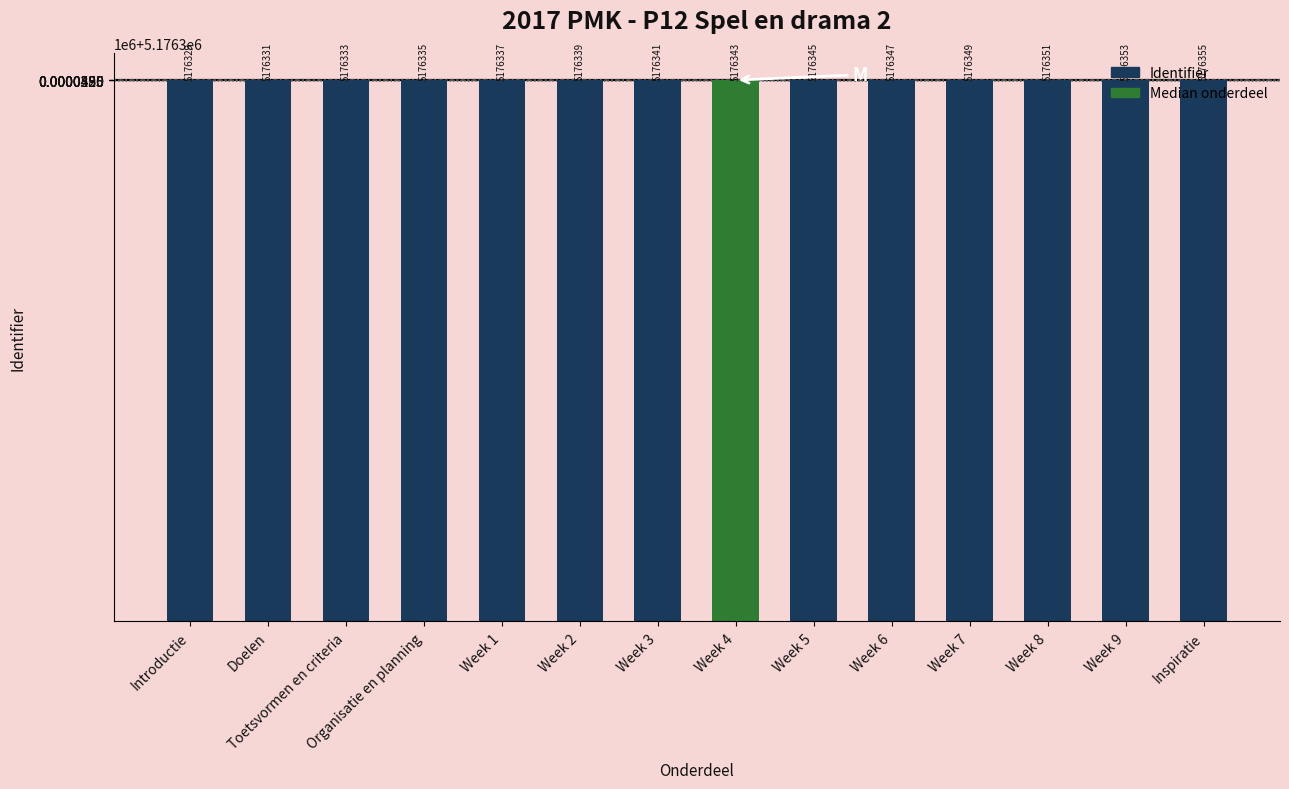

What is the value of the 10th bar from the left?

5176347